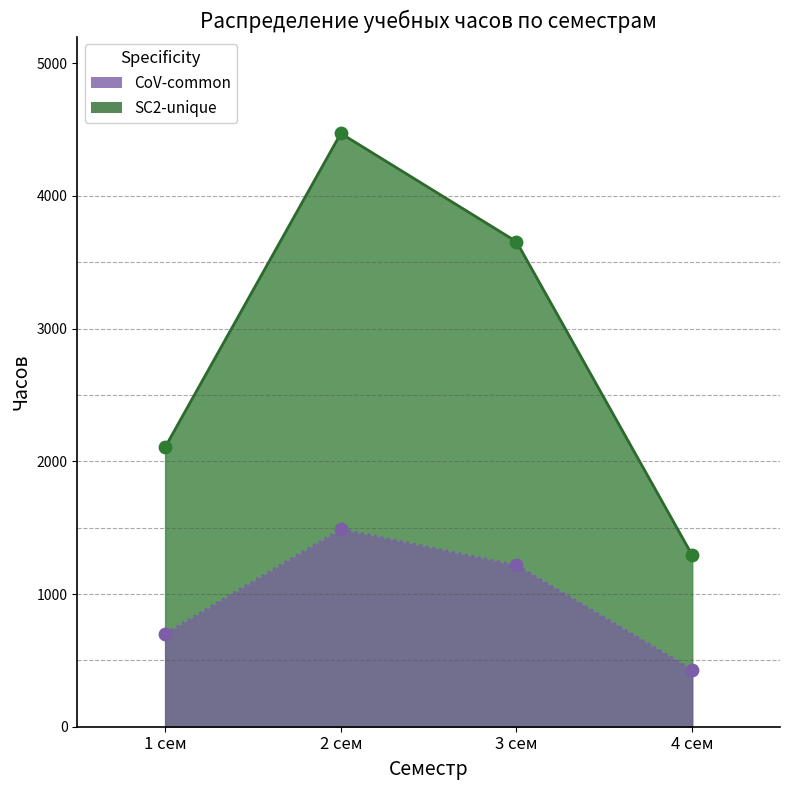

Is the value of CoV-common at 2 сем greater than the value of SC2-unique at 4 сем?

Yes